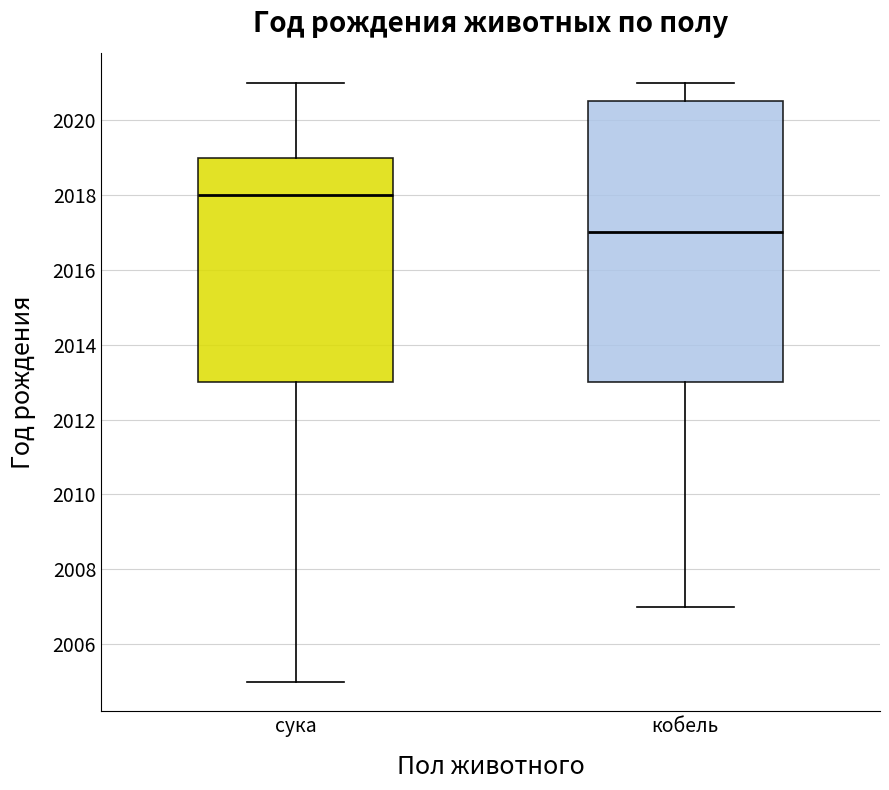

Reading left to right, read every box against the y-axis: the position of its median line, the range the box covers, and the ends of its whiskers. The values are not printed on the chart, so give them approximately, as read against the axis.

сука: median 2018.0, box 2013.0 to 2019.0, whiskers 2005.0 to 2021.0
кобель: median 2017.0, box 2013.0 to 2020.6, whiskers 2007.0 to 2021.0